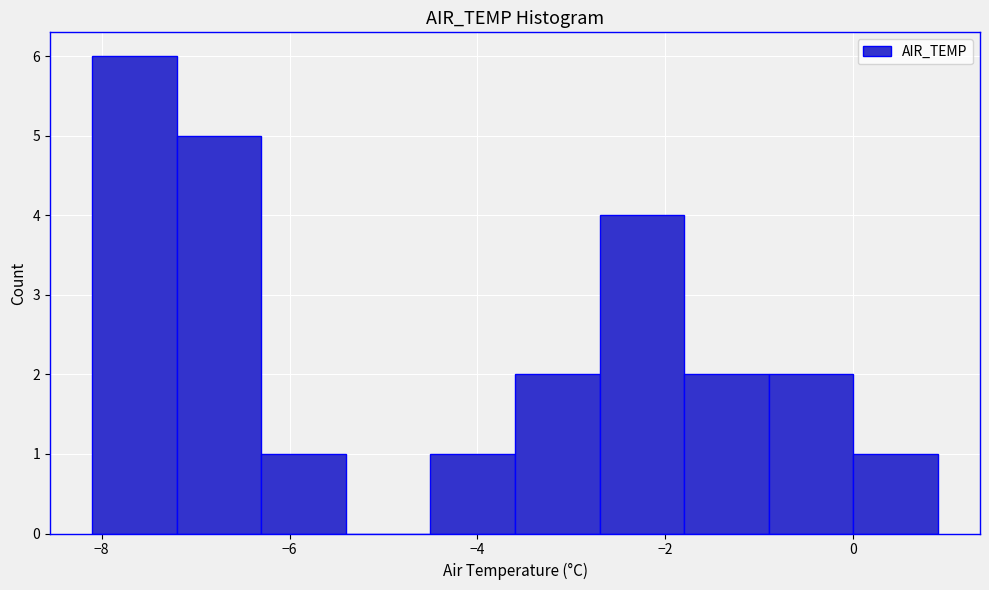

How tall is the bar that spans -1.8 to -0.9 on the x-axis? Neither the bar edges nor the heights are printed on the chart, so give them approximately, as read against the axes.

2